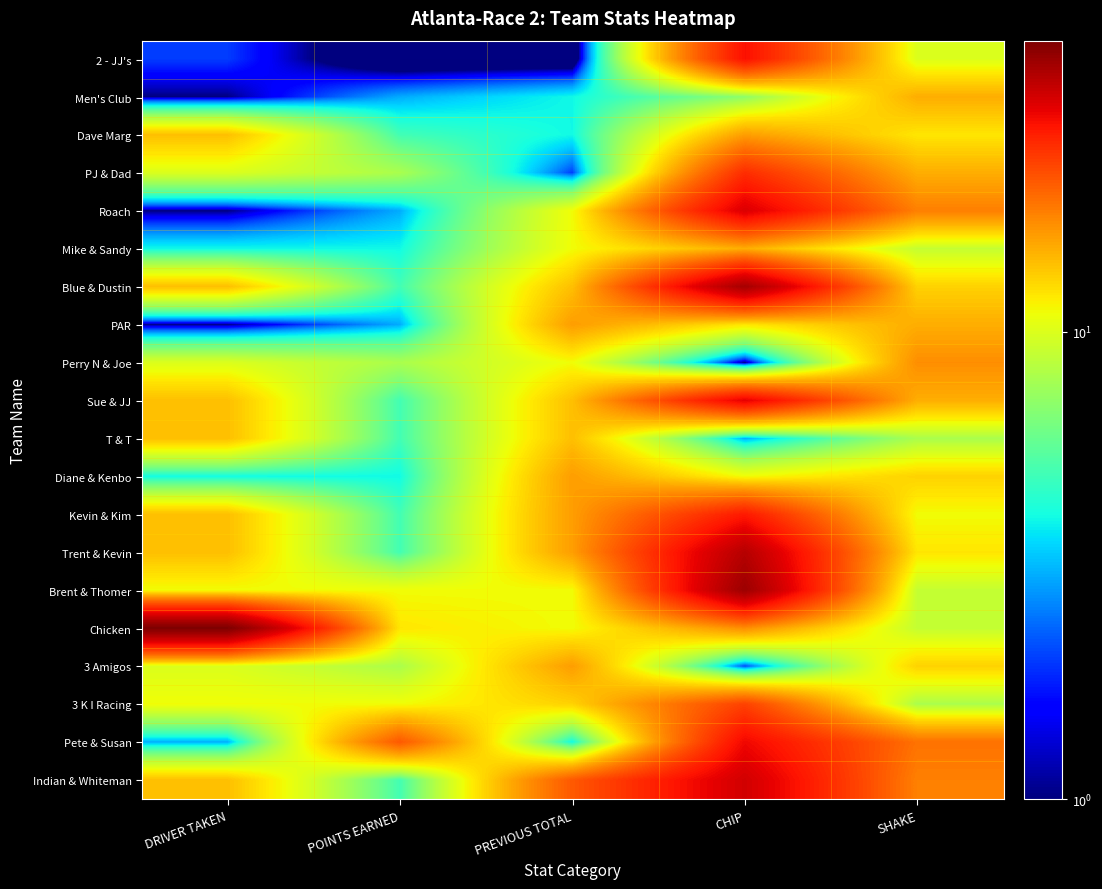

Which has a higher value, DRIVER TAKEN or POINTS EARNED?

DRIVER TAKEN